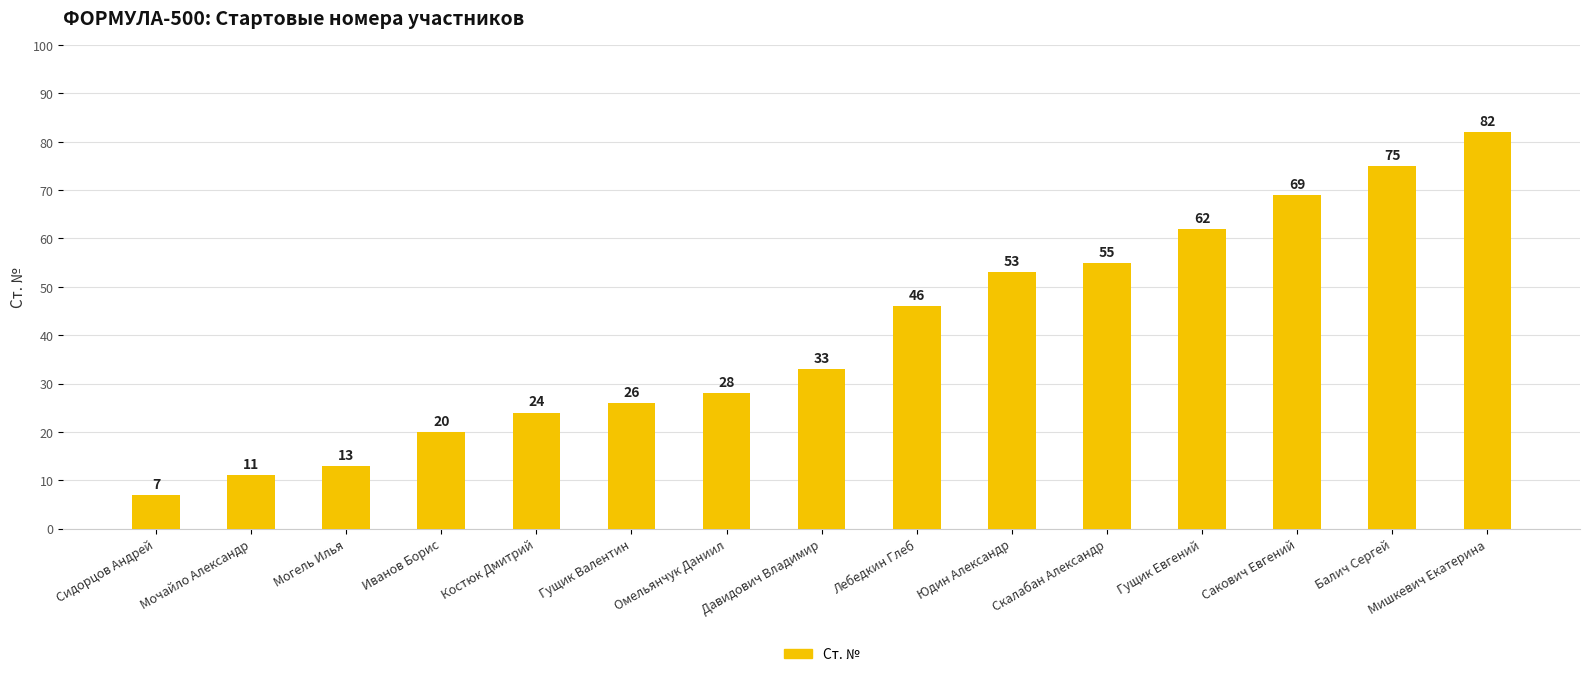

At which category does the chart reach its minimum across all series?

Сидорцов Андрей